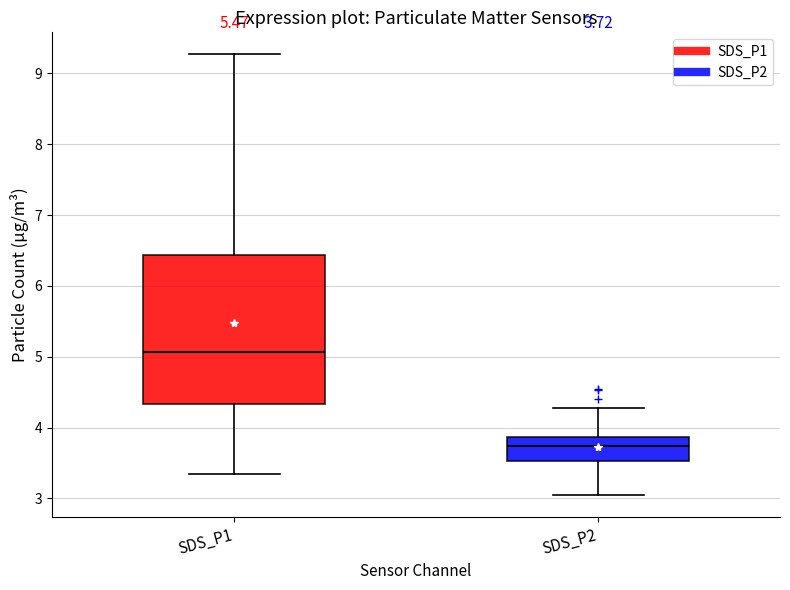

Which box has the lowest median line?

SDS_P2